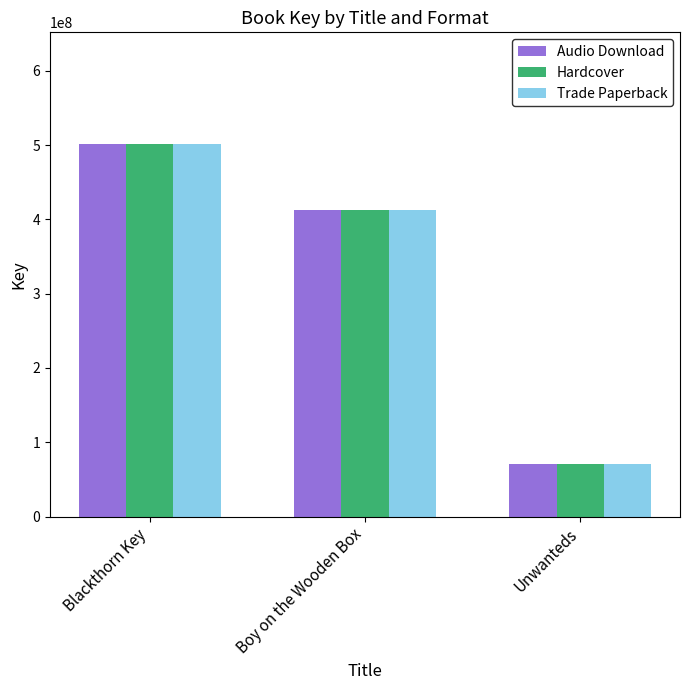

How many categories are shown in the chart?

3